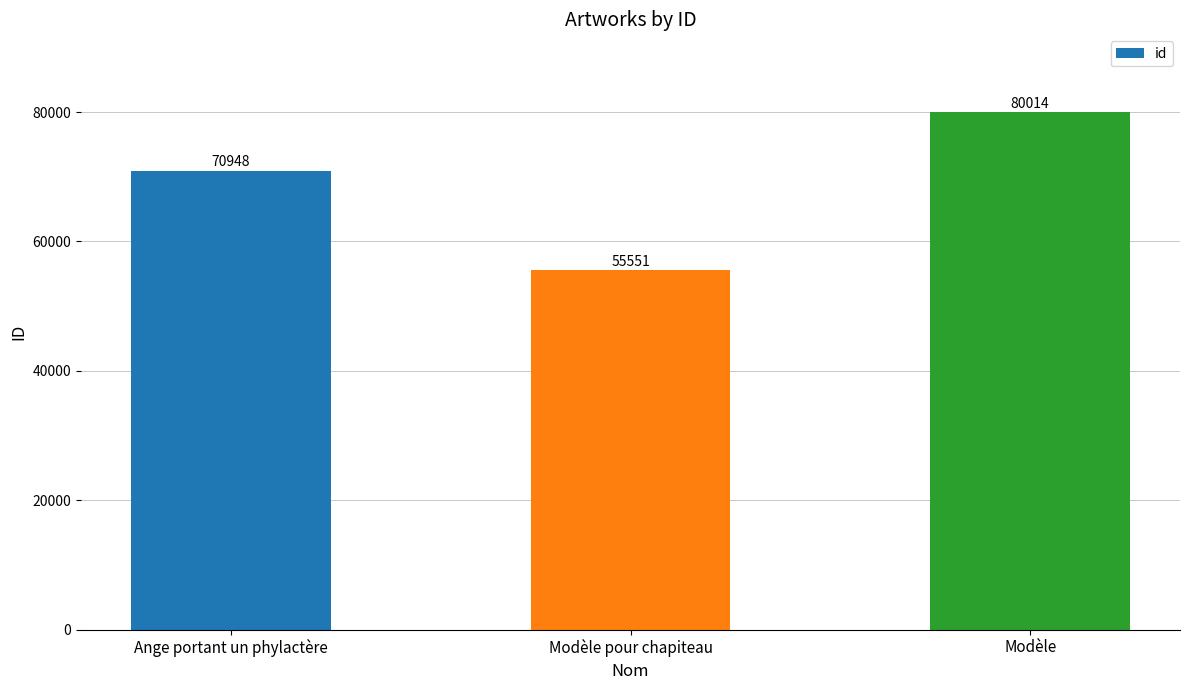

How many data points are less than 70948?

1